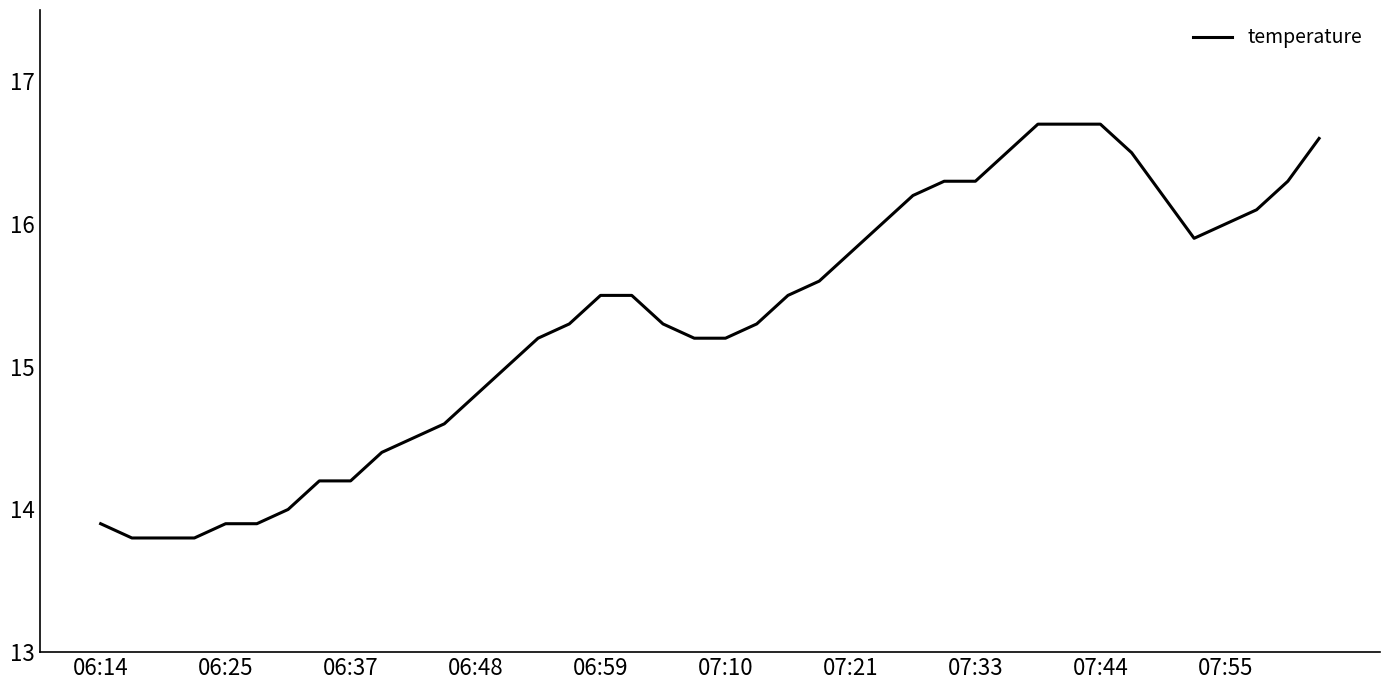

Reading right to left, extract all data points from this chart.

16.6	16.3	16.1	16.0	15.9	16.2	16.5	16.7	16.7	16.7	16.5	16.3	16.3	16.2	16.0	15.8	15.6	15.5	15.3	15.2	15.2	15.3	15.5	15.5	15.3	15.2	15.0	14.8	14.6	14.5	14.4	14.2	14.2	14.0	13.9	13.9	13.8	13.8	13.8	13.9